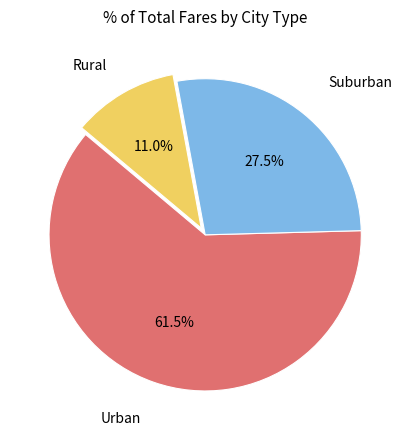

Does any single category account for the majority?

Yes